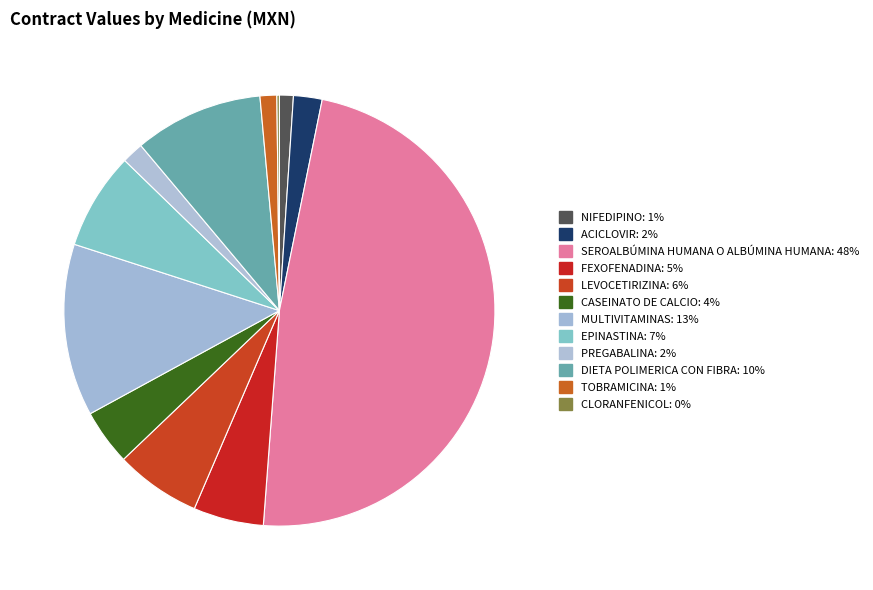

Is the sum of CASEINATO DE CALCIO and DIETA POLIMERICA CON FIBRA greater than half?

No